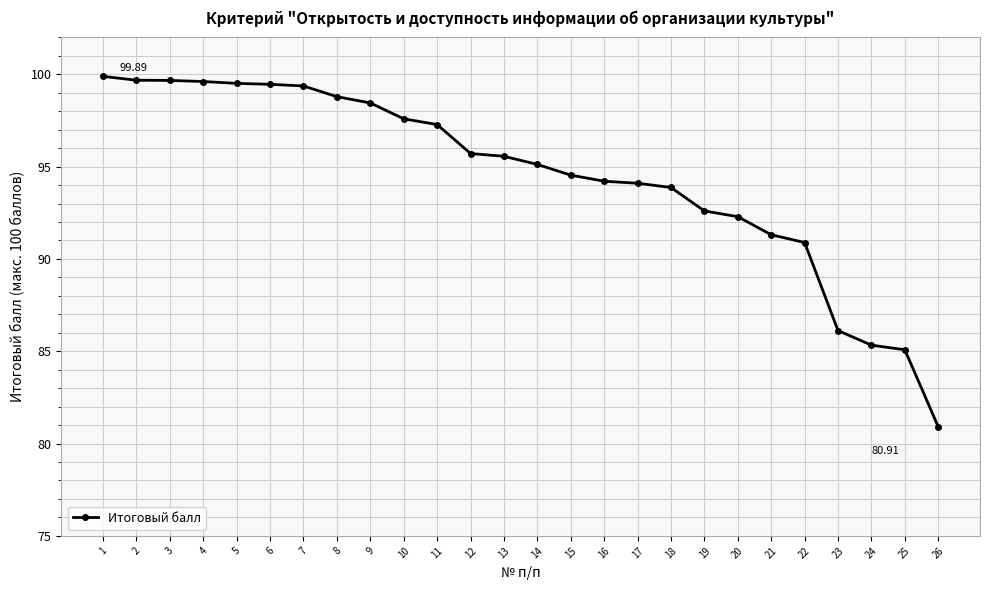

Approximately how many times larger is the value at 23 compared to 25?

1.0